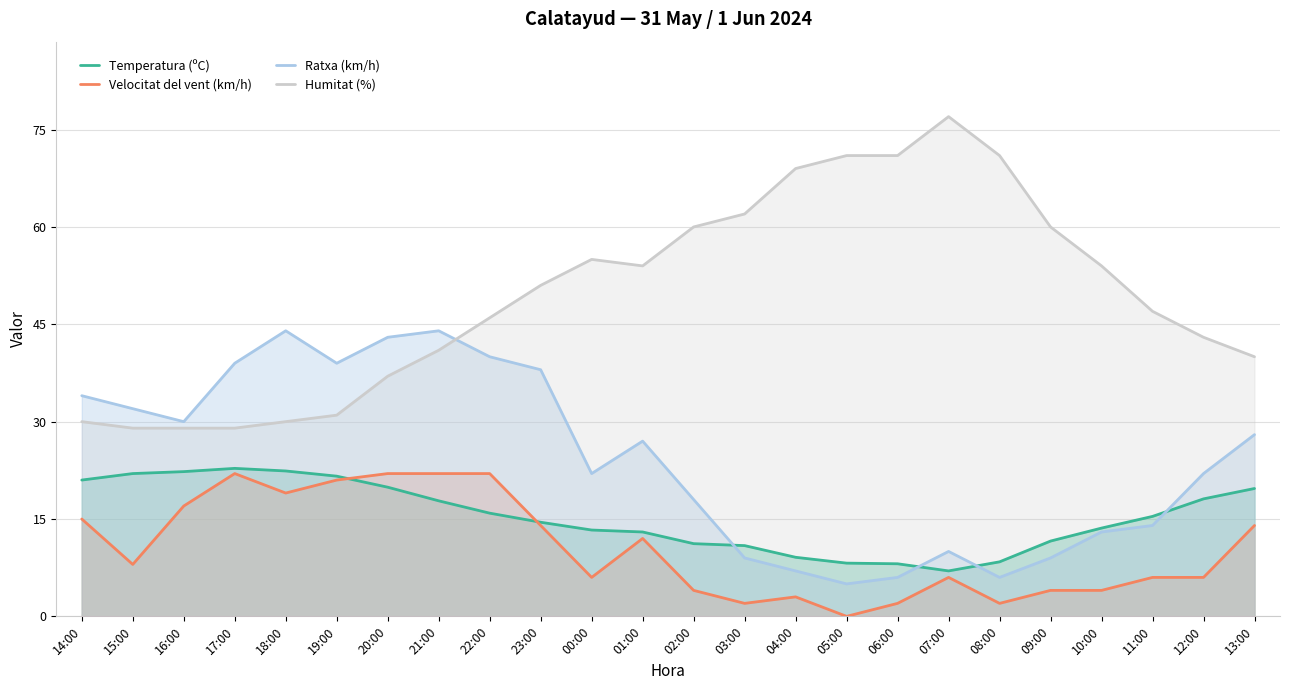

What is the difference between the maximum and second lowest values in the Ratxa (km/h) series?

38.0